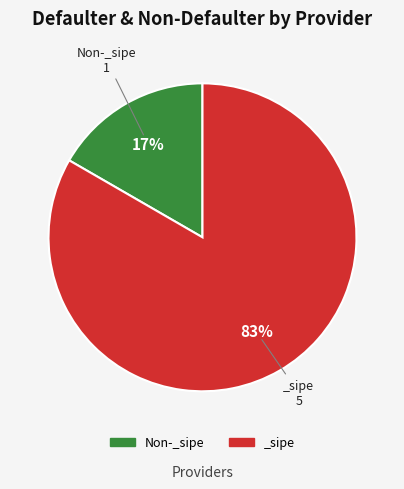

Is the sum of Non-_sipe and _sipe greater than half?

Yes